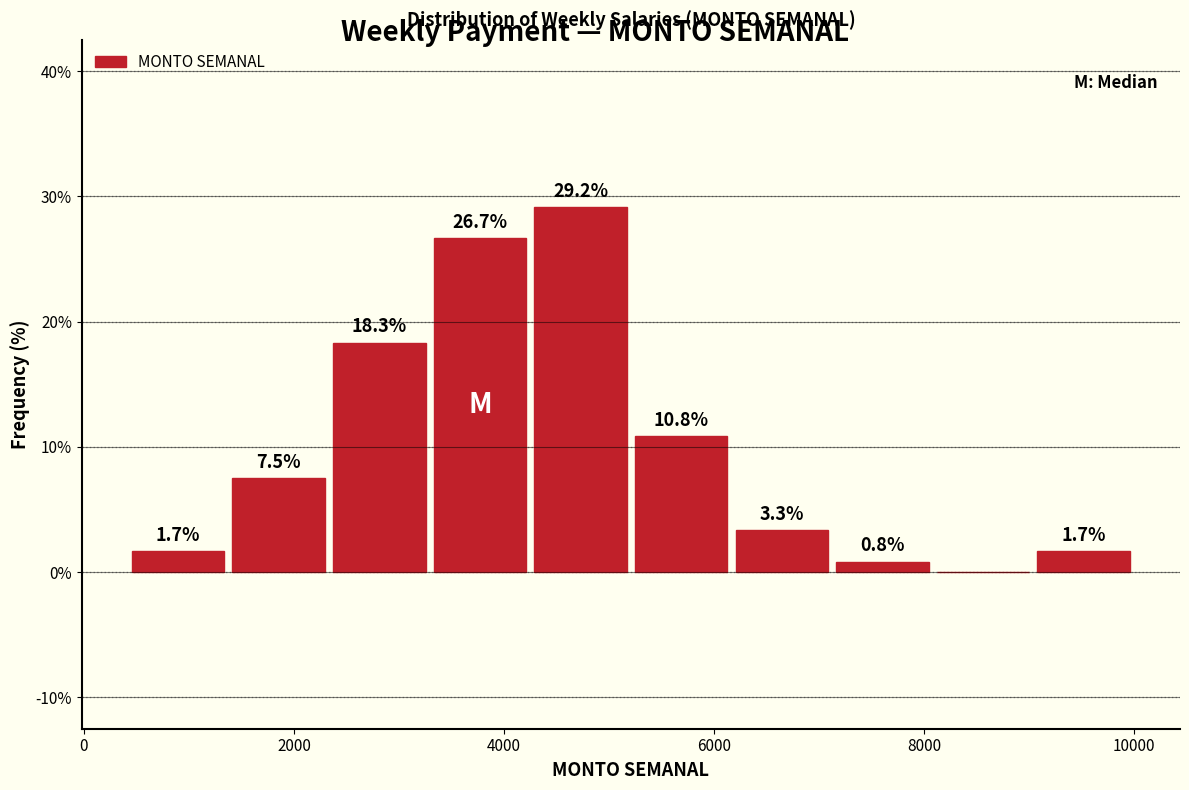

Over which range of the x-axis is the bar tallest?

4200 to 5200